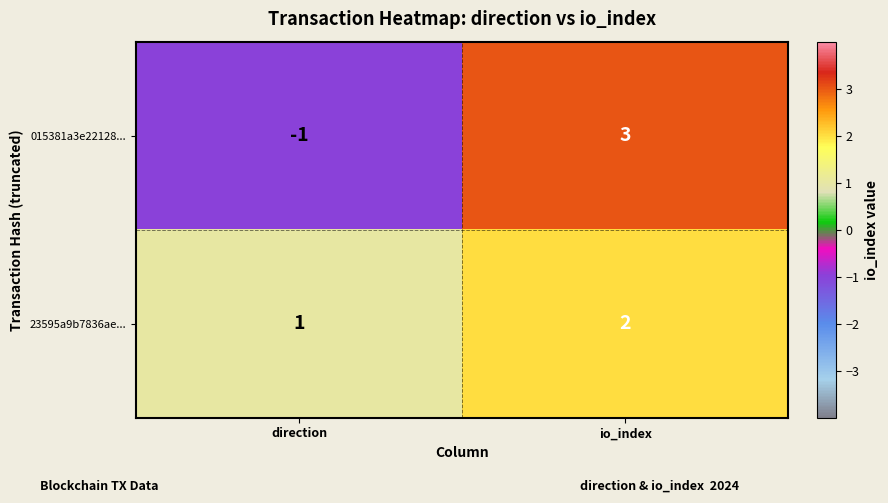

Where is 015381a3e22128... nearest to the value 1?

direction